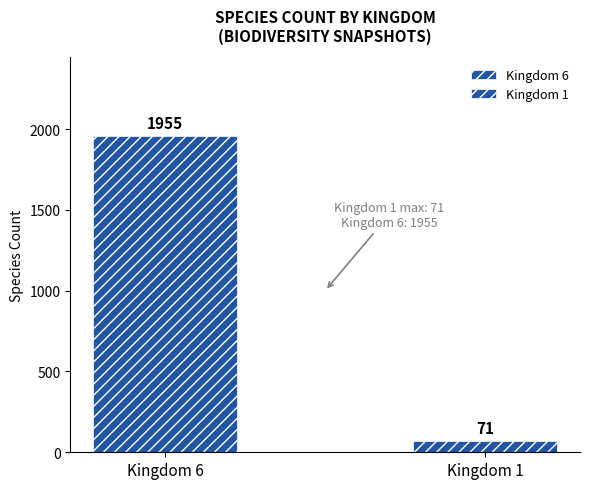

How many categories are shown in the chart?

1